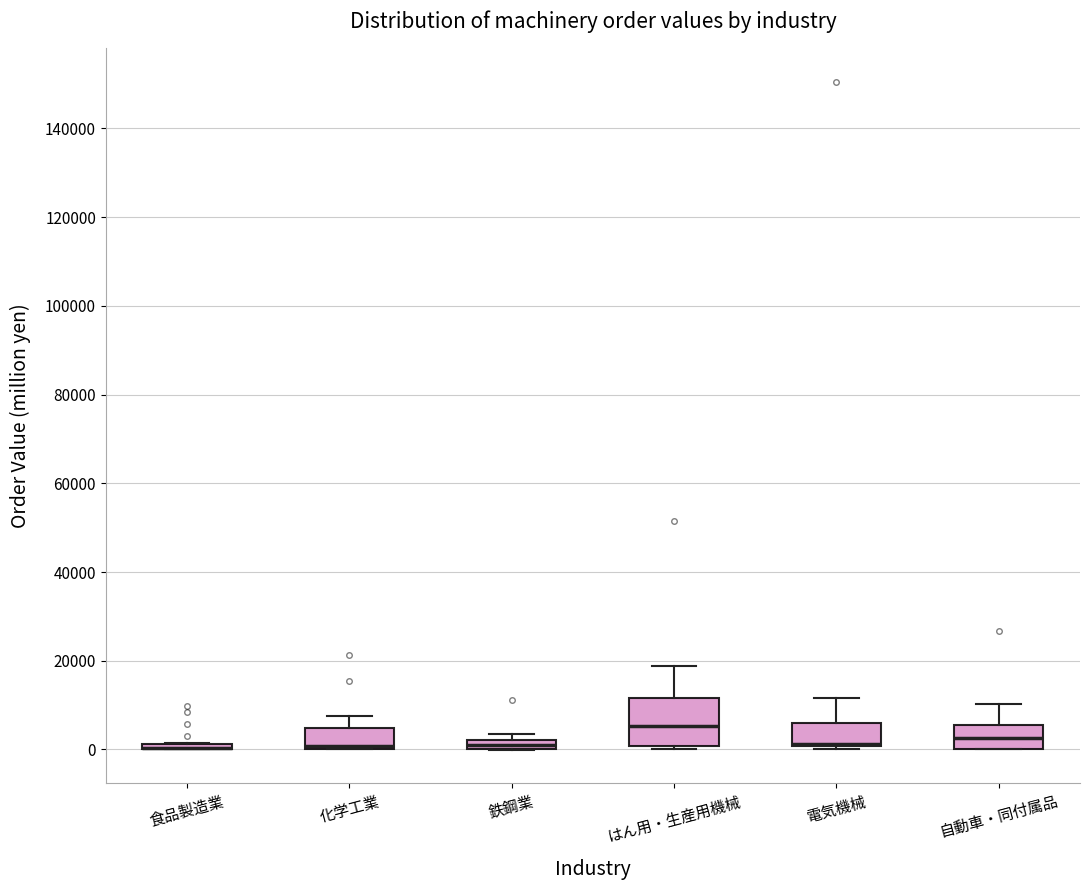

Which box is the tallest, from its lower edge to its upper edge?

はん用・生産用機械